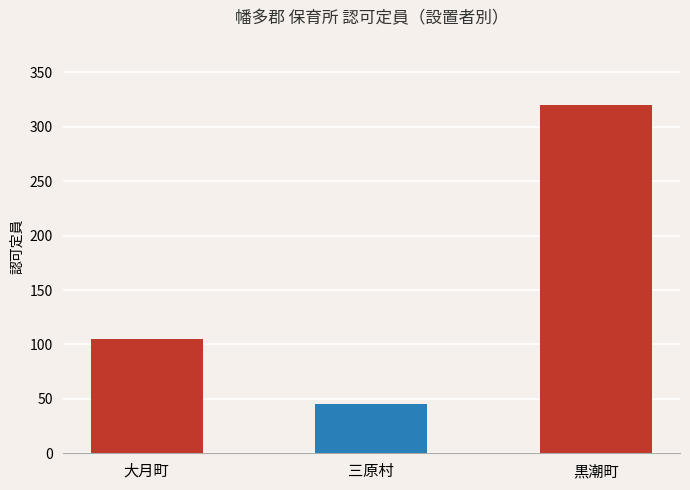

What is the sum of all values?

470